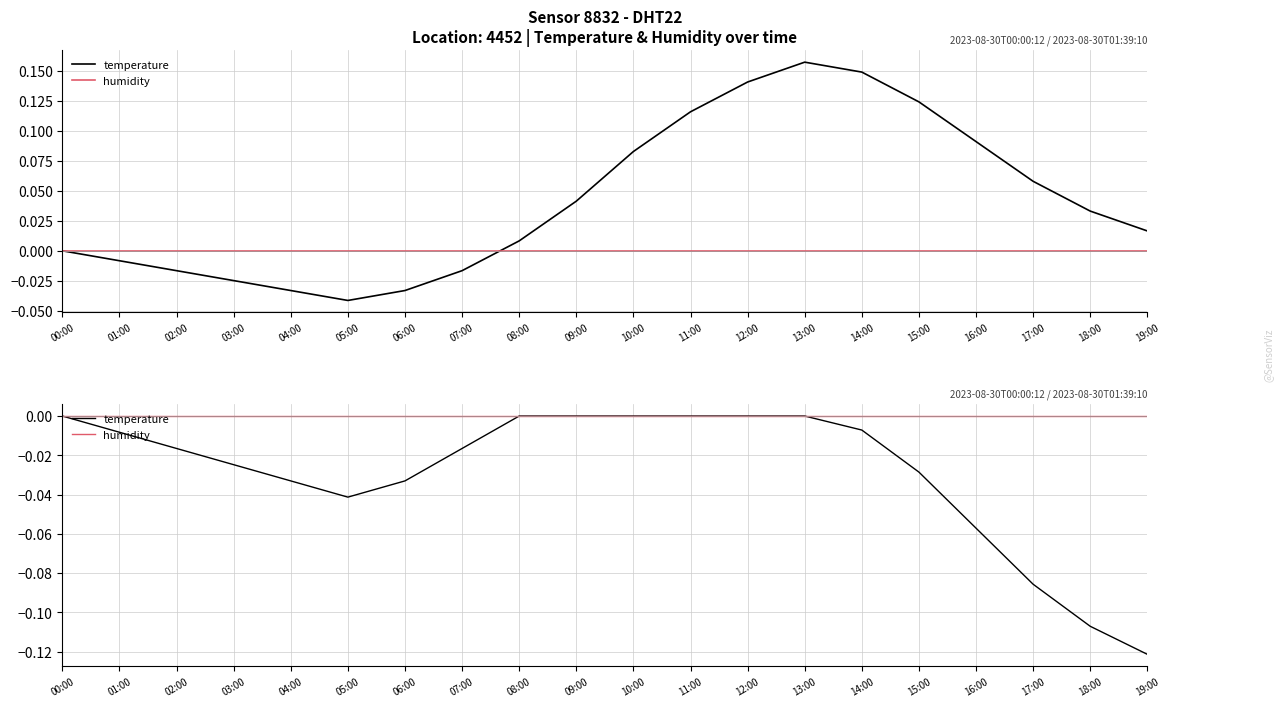

What is the label of the 20th point from the right?

00:00